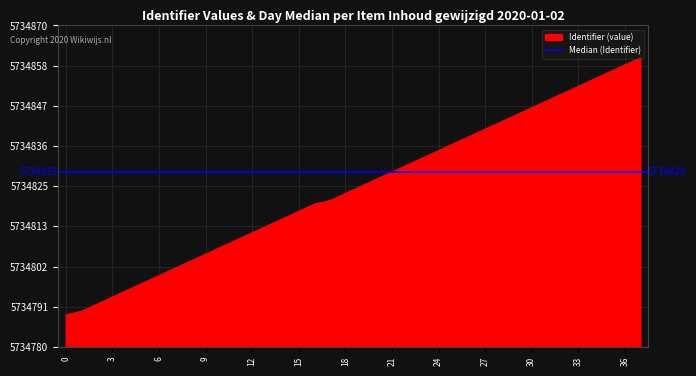

What is the average value?

5734824